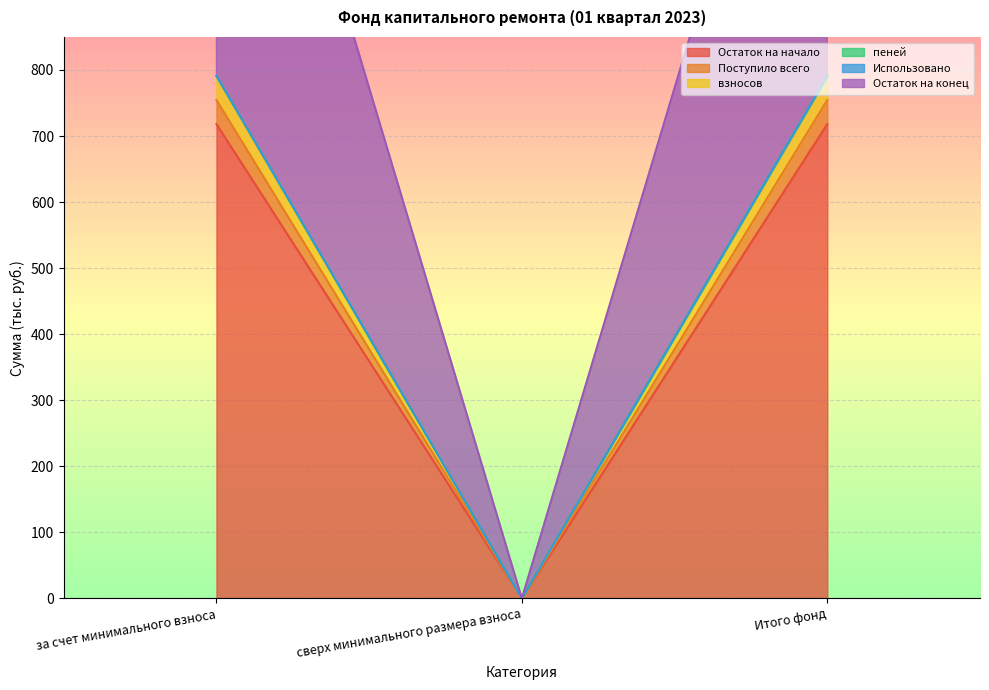

At how many categories does at least one series exceed 515?

2